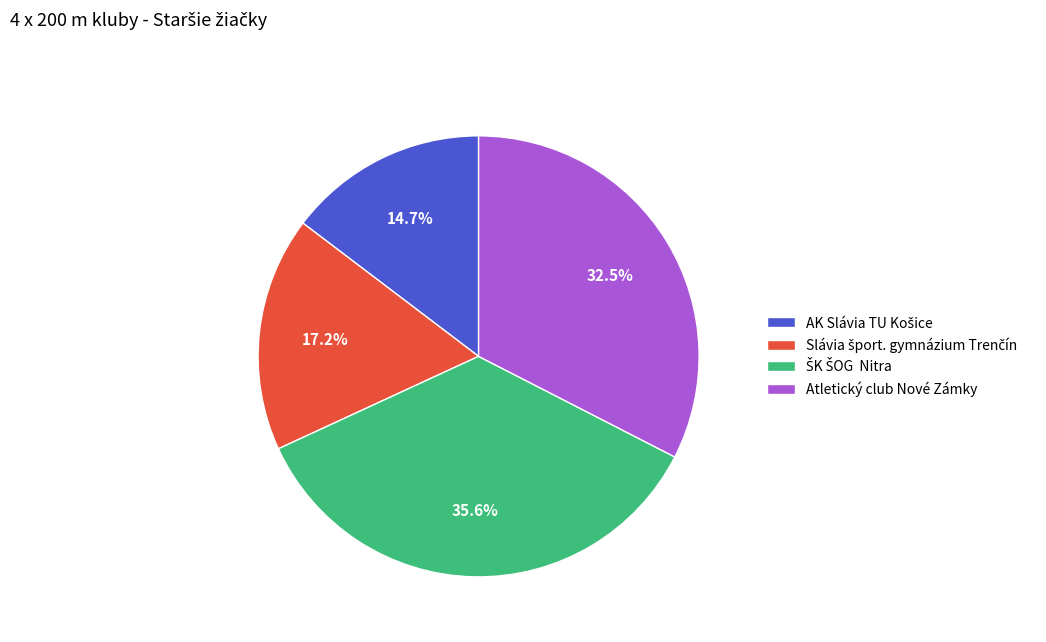

Count the number of slices in the pie.

4